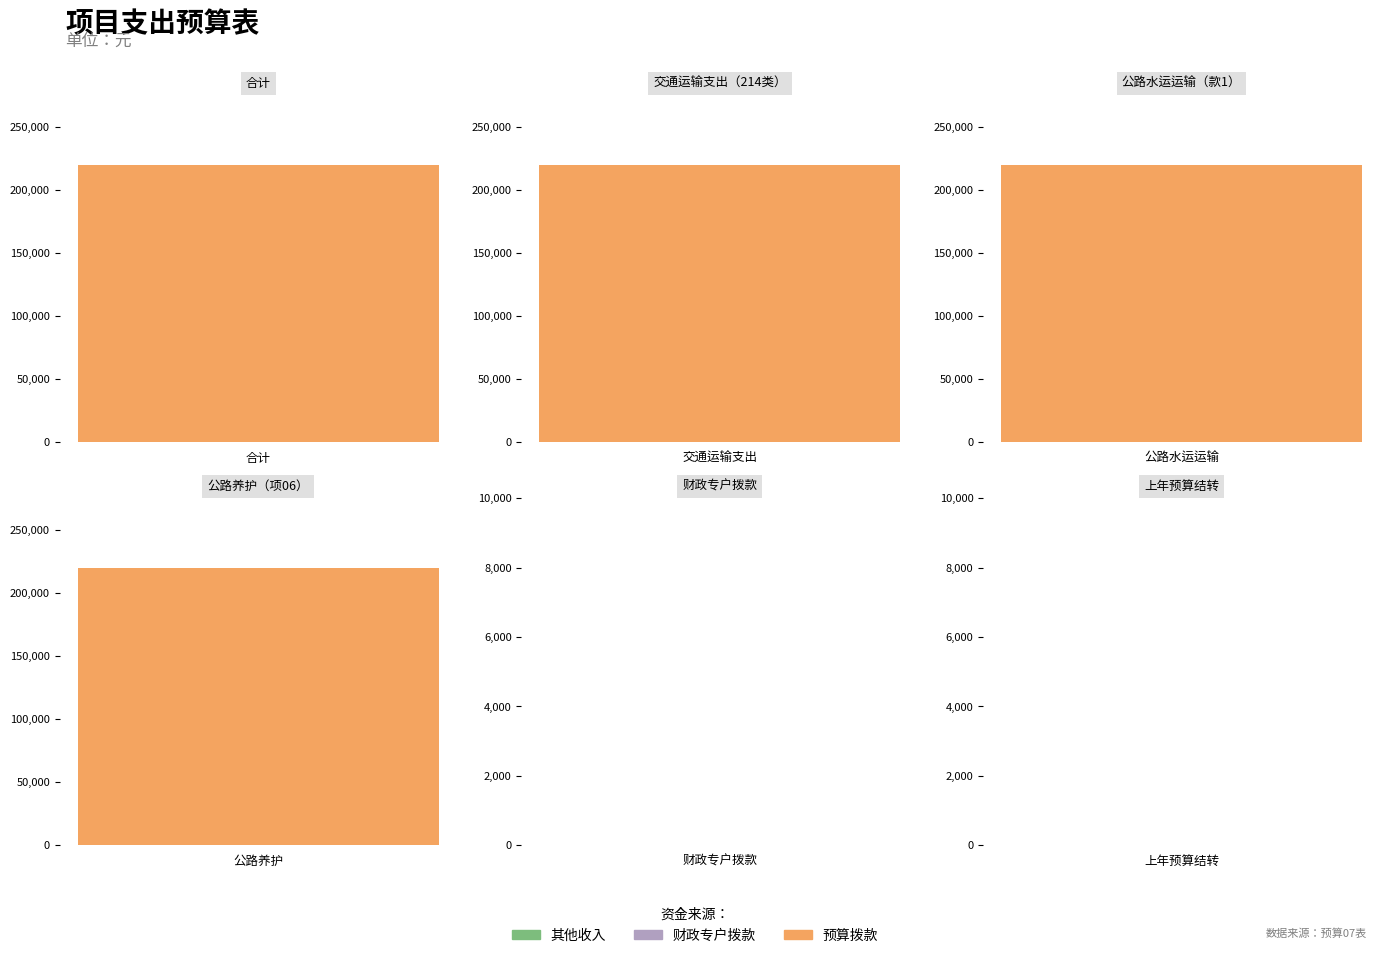

Reading left to right, list all the values displayed in this chart.

合计: 220000	220000	220000	220000
预算拨款: 220000	220000	220000	220000
财政专户拨款: 0	0	0	0
事业收入: 0	0	0	0
其他收入: 0	0	0	0
上年预算结转: 0	0	0	0